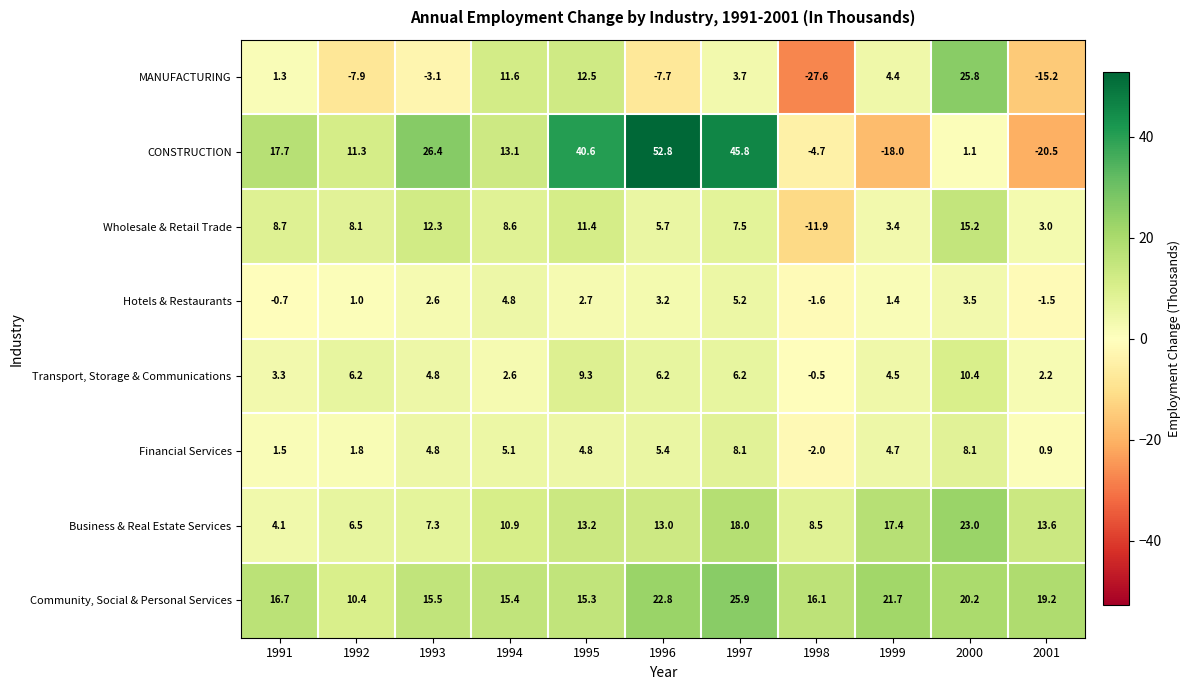

What is the spread (max minus min) of values at 1998?

43.7